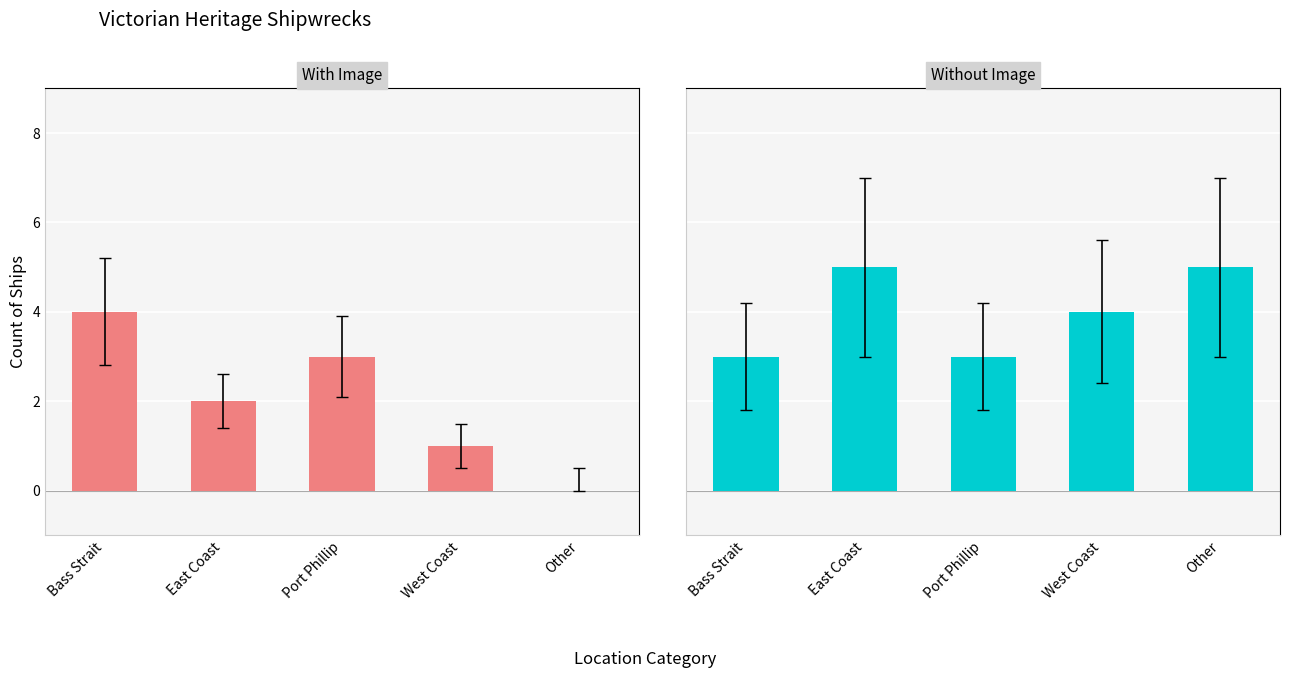

What is the label of the 5th bar from the left?

Other